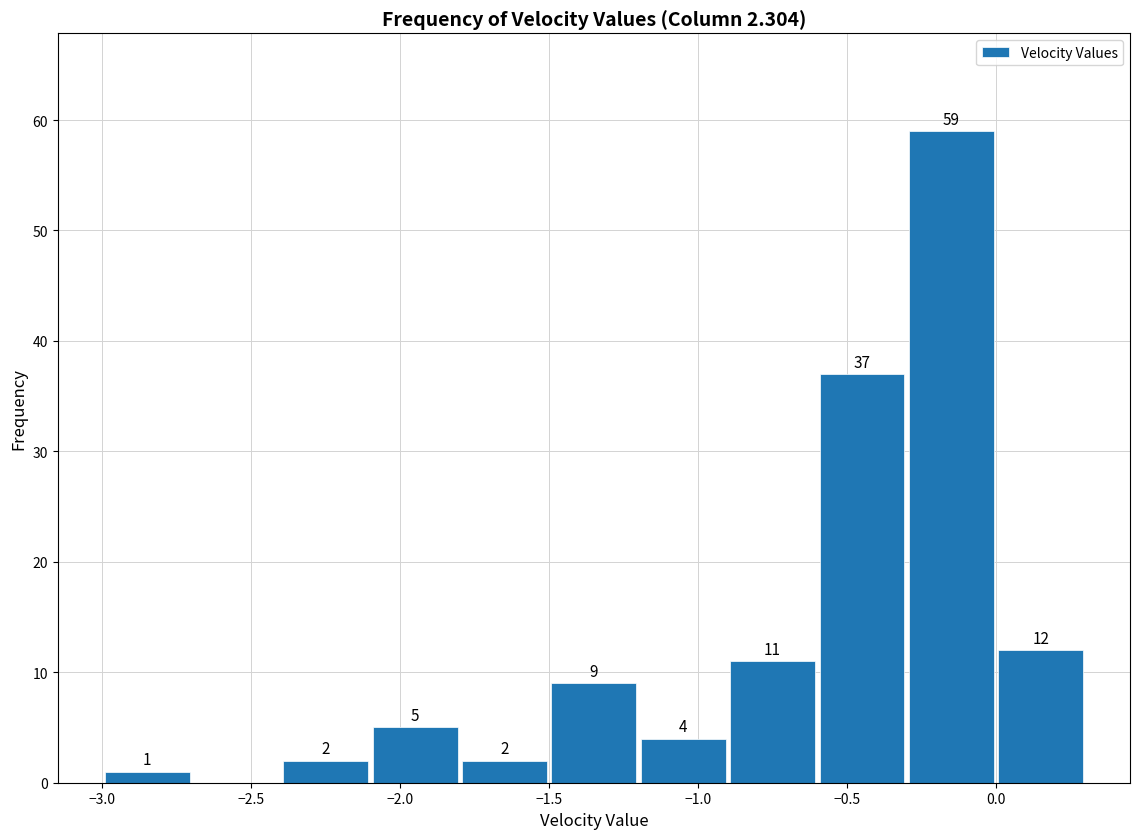

Over which range of the x-axis is the bar tallest?

-0.3 to 0.0